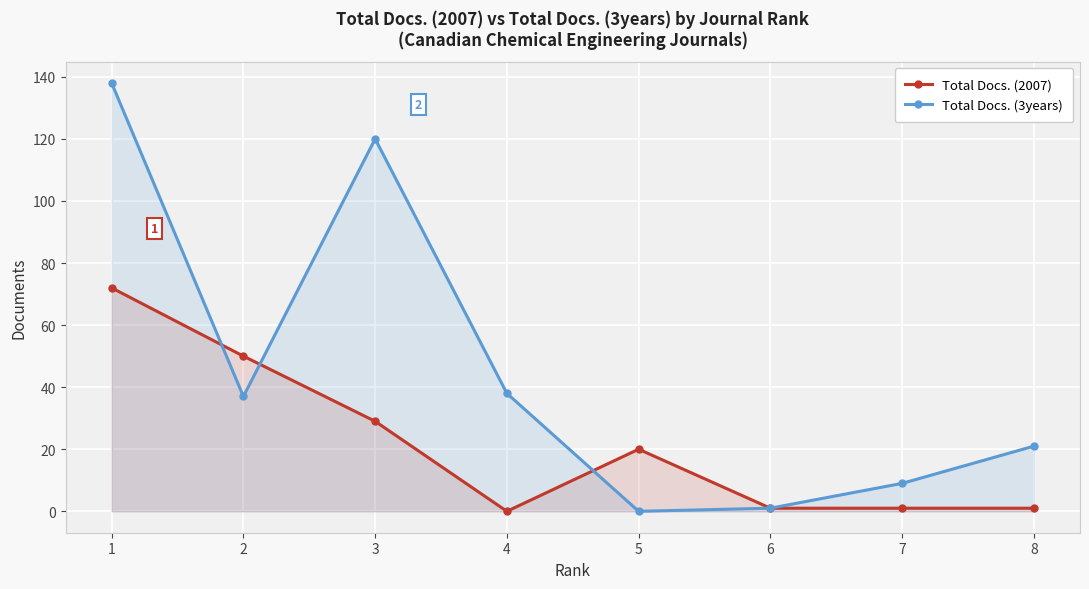

At which category does Total Docs. (3years) reach its first local valley?

2